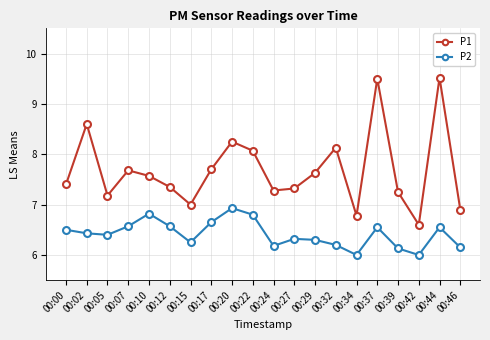

What is the difference between the highest and lowest values at 00:20?

1.3